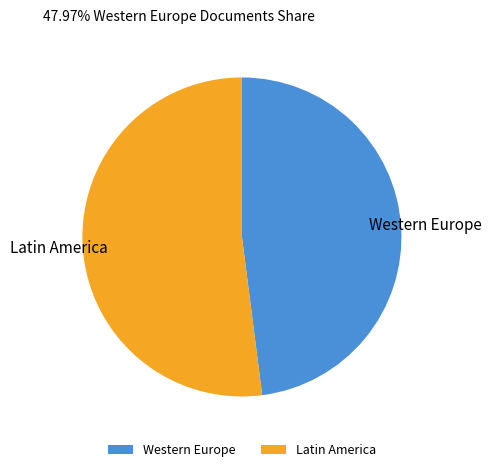

How many segments does this pie chart have?

2